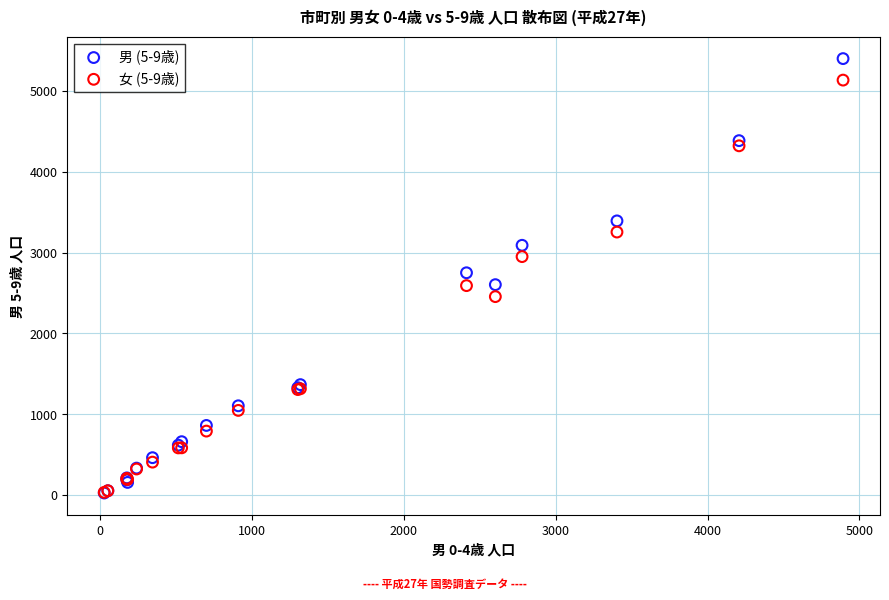

Which series contains the highest Y value?

男 (5-9歳)